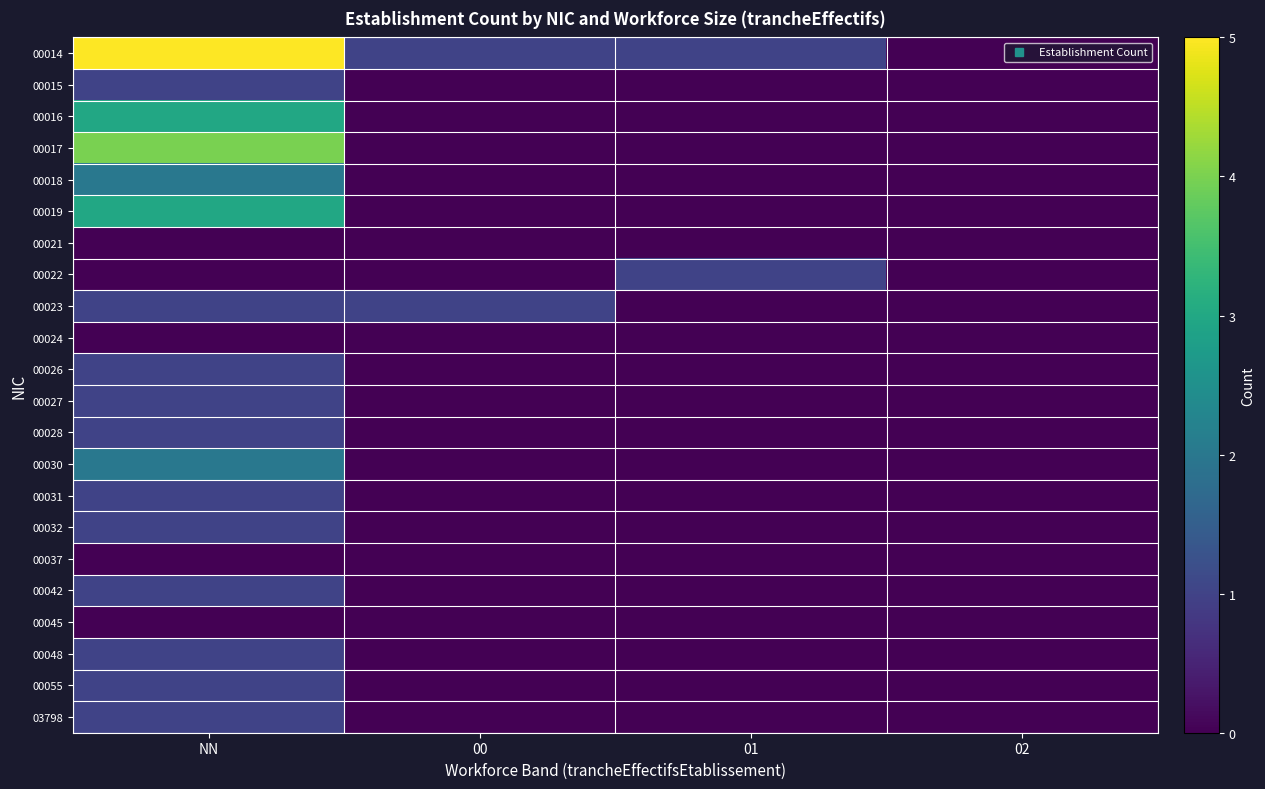

Which series has the largest range (max minus min)?

00014